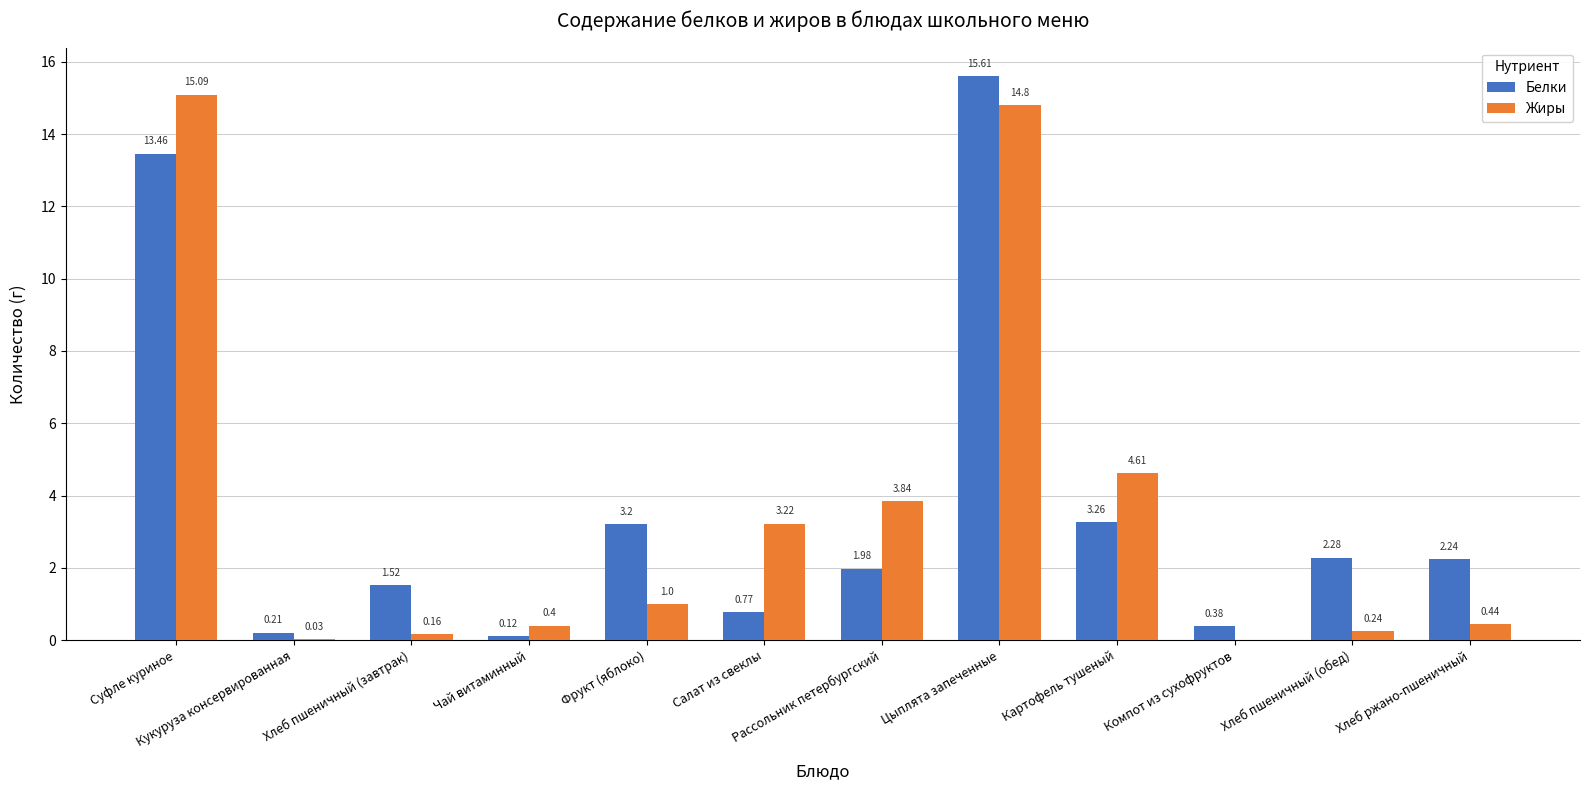

What is the sum of the Белки values at Кукуруза консервированная and Суфле куриное?

13.7